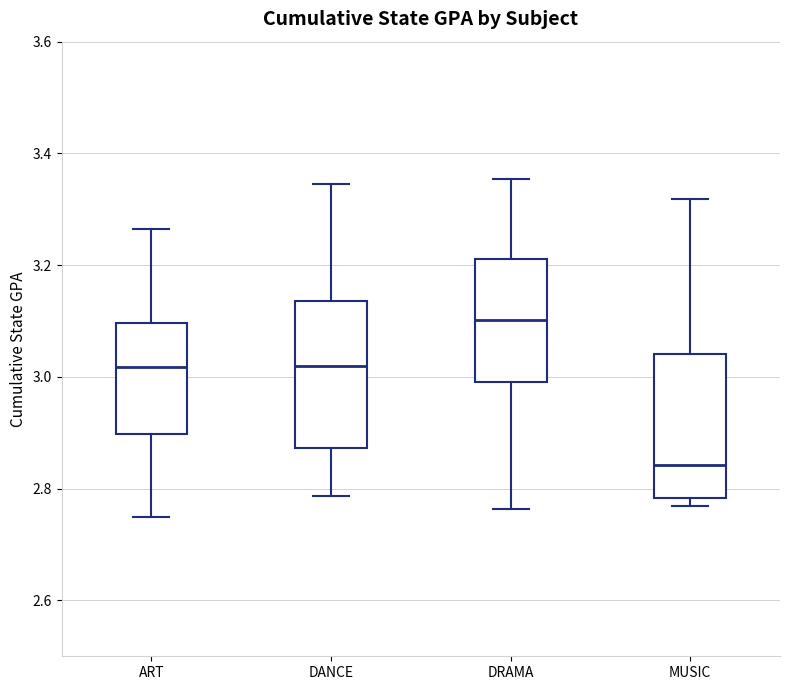

Reading left to right, read every box against the y-axis: the position of its median line, the range the box covers, and the ends of its whiskers. The values are not printed on the chart, so give them approximately, as read against the axis.

ART: median 3.02, box 2.90 to 3.10, whiskers 2.74 to 3.26
DANCE: median 3.02, box 2.88 to 3.14, whiskers 2.78 to 3.34
DRAMA: median 3.10, box 3.00 to 3.22, whiskers 2.76 to 3.36
MUSIC: median 2.84, box 2.78 to 3.04, whiskers 2.76 to 3.32